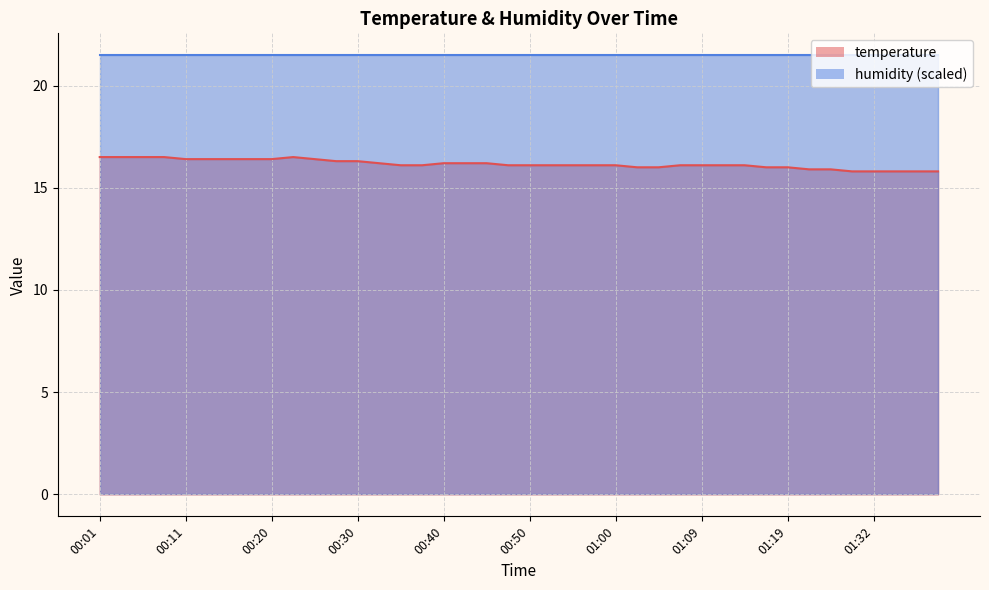

Rank the categories by value from lowest to highest.

01:29, 01:32, 01:34, 01:37, 01:39, 01:24, 01:27, 01:02, 01:04, 01:17, 01:19, 00:35, 00:37, 00:47, 00:50, 00:52, 00:55, 00:57, 01:00, 01:07, 01:09, 01:12, 01:14, 00:33, 00:40, 00:42, 00:45, 00:28, 00:30, 00:11, 00:13, 00:15, 00:18, 00:20, 00:25, 00:01, 00:03, 00:06, 00:08, 00:23